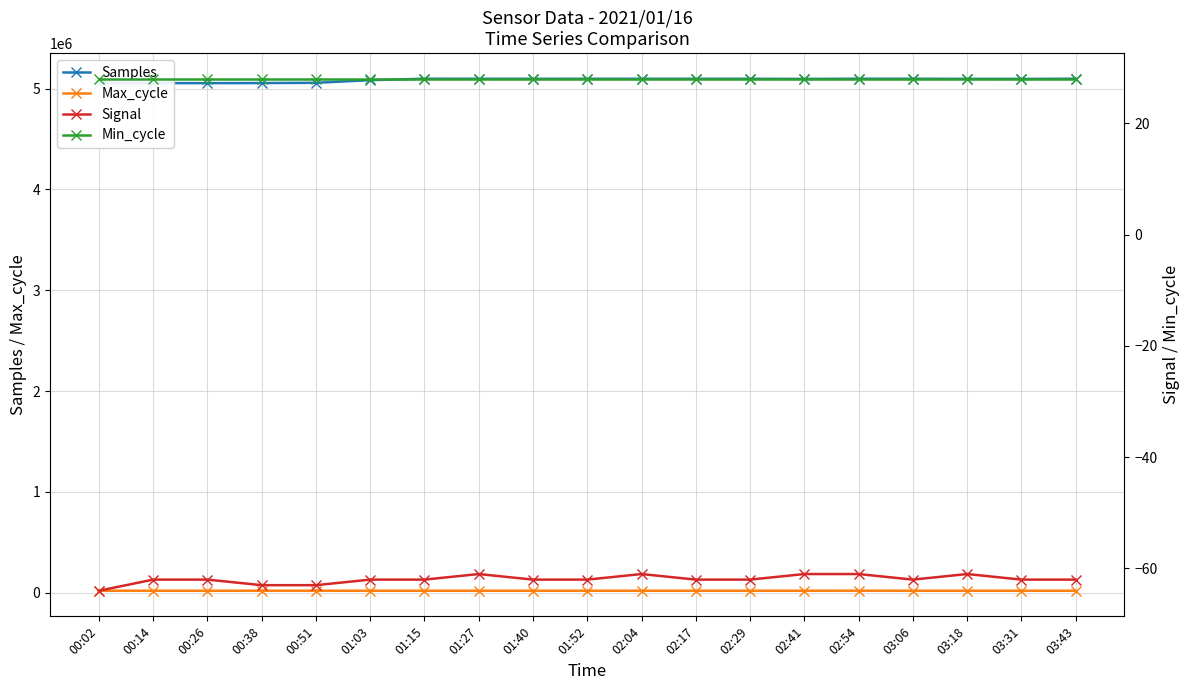

True or false: Min_cycle and Signal intersect in this chart.

False